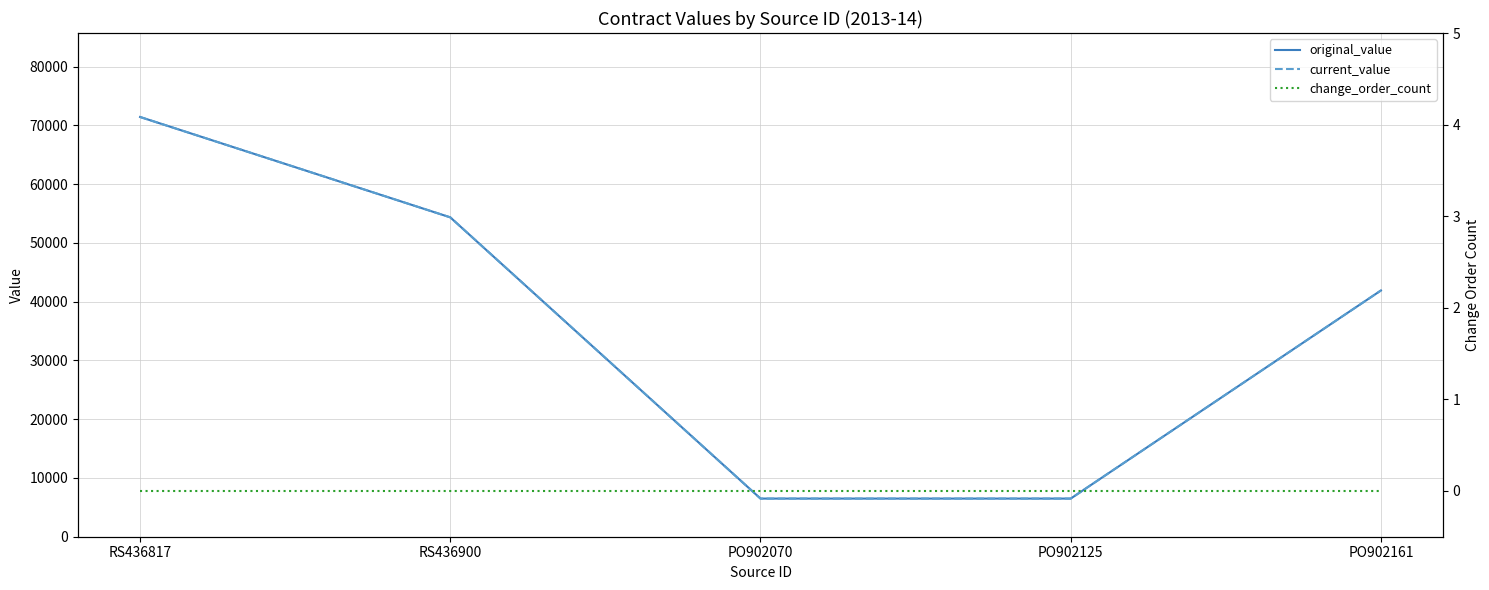

Reading left to right, extract all data points from this chart.

original_value: 71432.2	54350.0	6491.3	6491.3	41905.3
current_value: 71432.2	54350.0	6491.3	6491.3	41905.3
change_order_count: 0.0	0.0	0.0	0.0	0.0